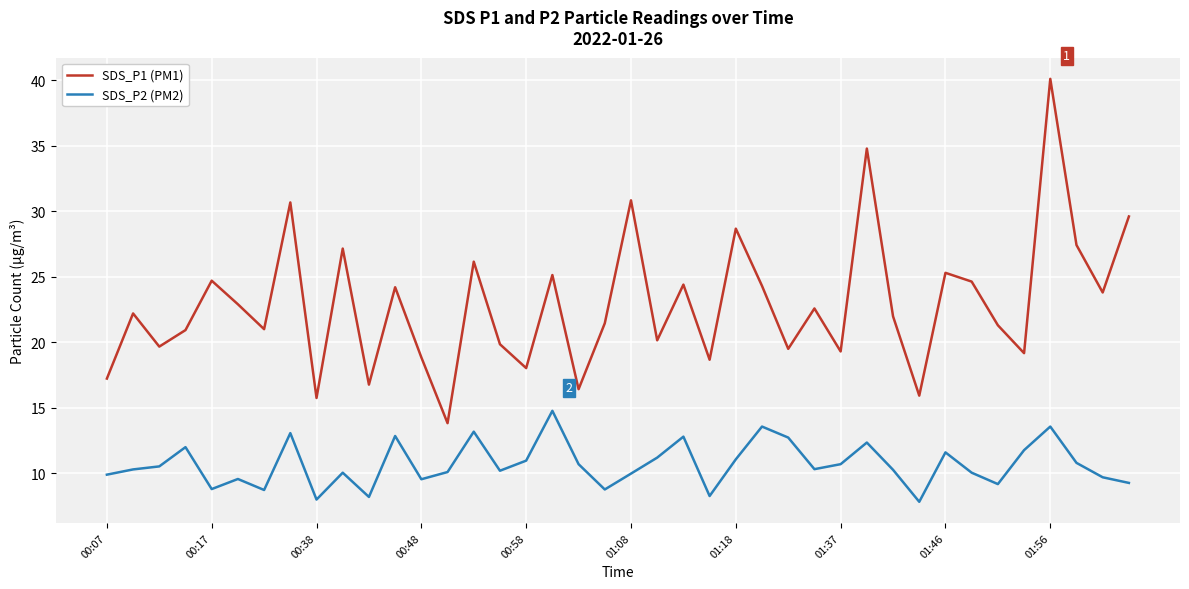

What is the difference between the maximum and minimum values in the SDS_P1 (PM1) series?

26.3